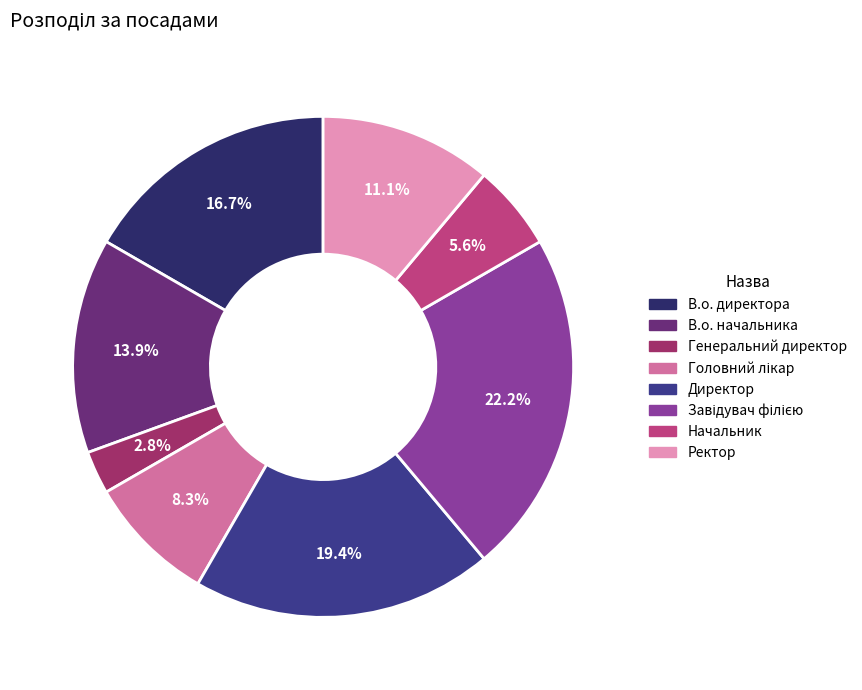

To the nearest percent, what portion does Начальник represent?

6%